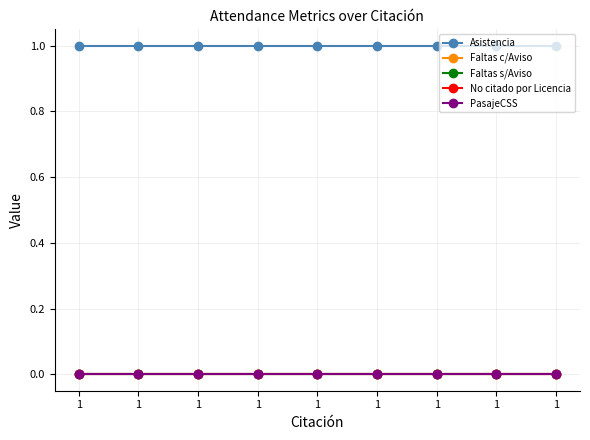

True or false: Faltas c/Aviso has more than 2 interior local peaks.

False